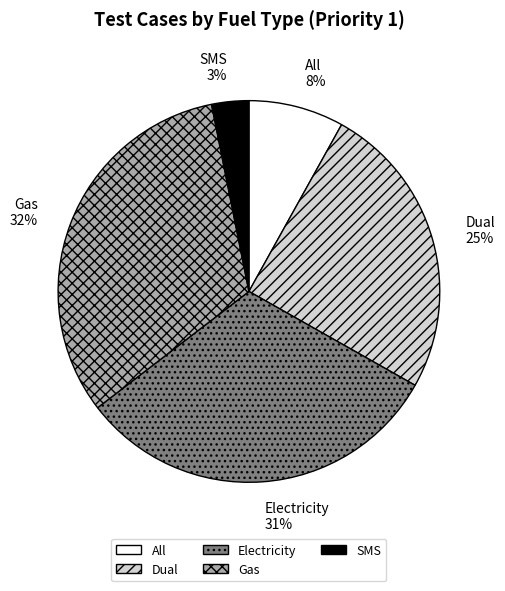

Is All the majority of the pie?

No